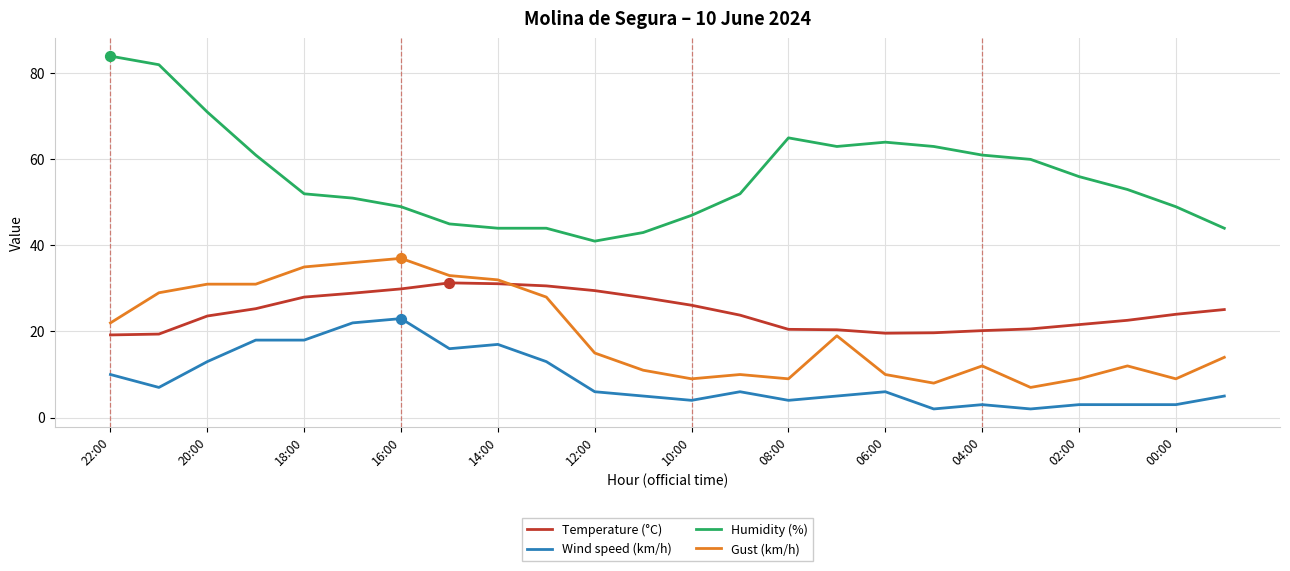

Which series has the largest total across all categories?

Humidity (%)